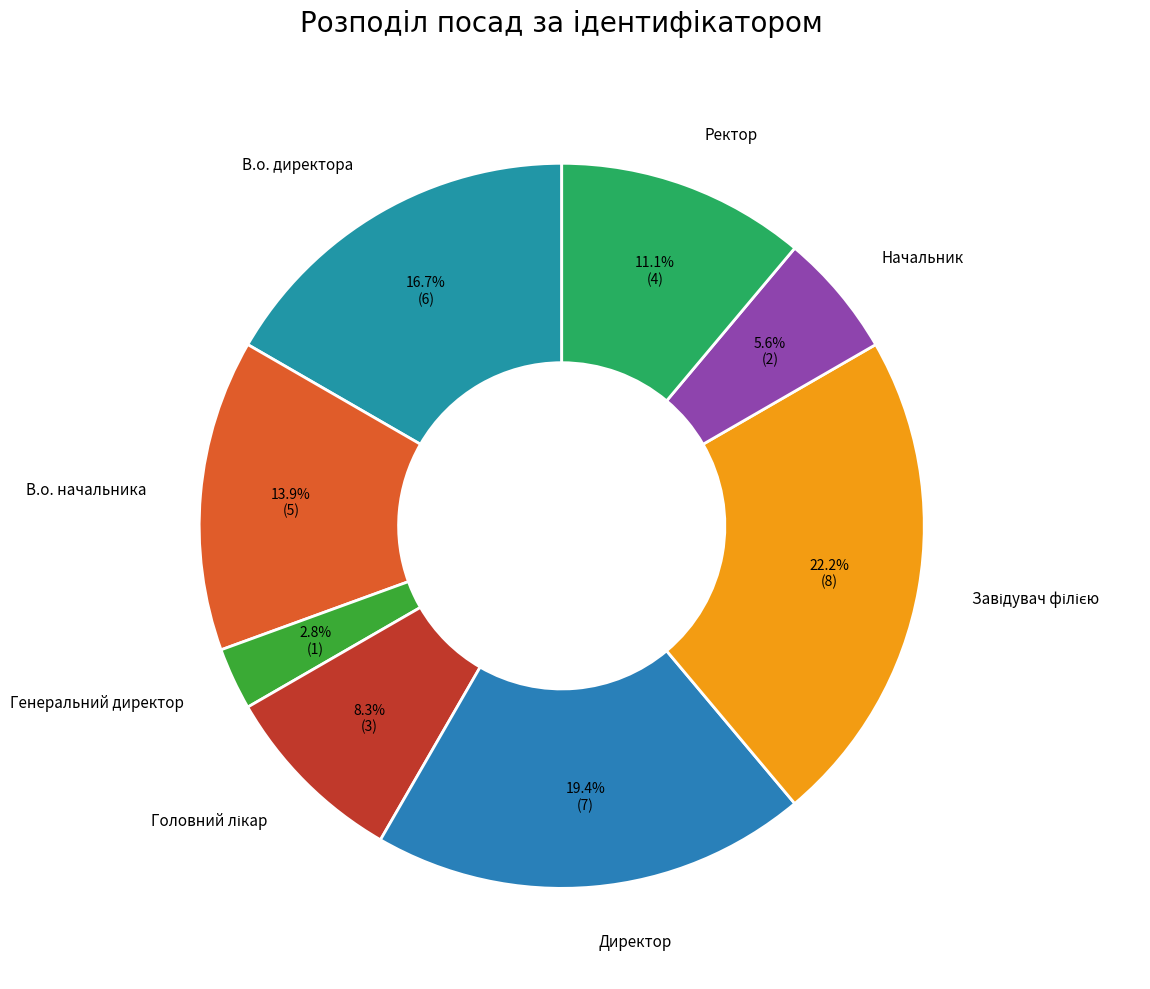

To the nearest percent, what portion does Директор represent?

19%